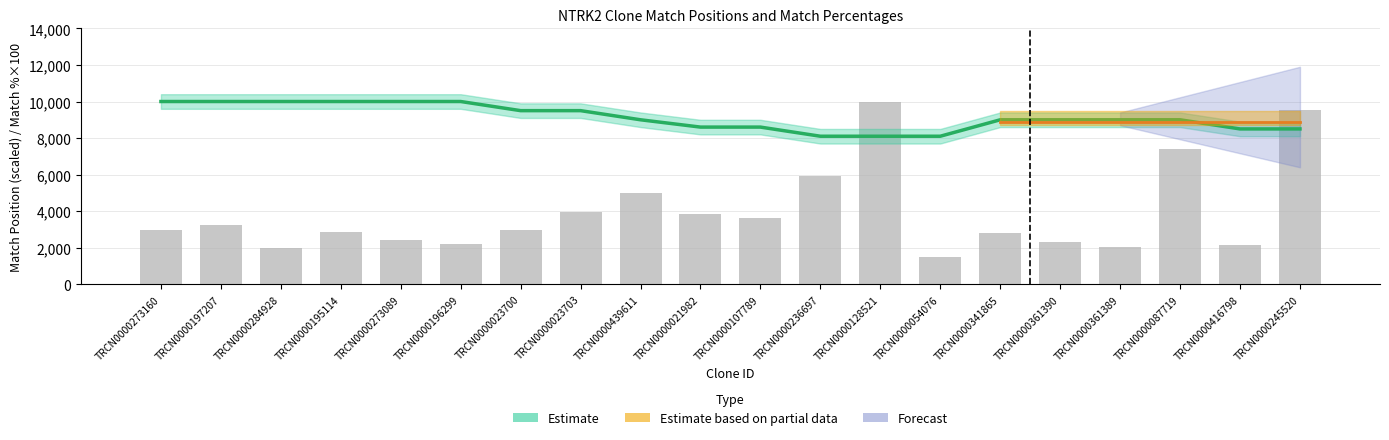

What is the maximum value for Match Position?

10000.0